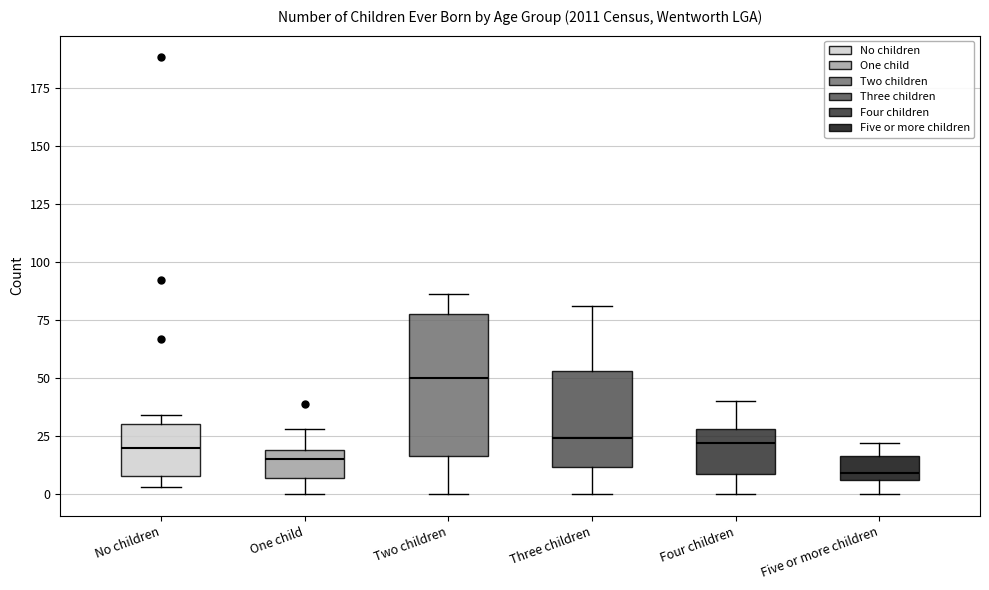

Which box's median line is the highest?

Two children